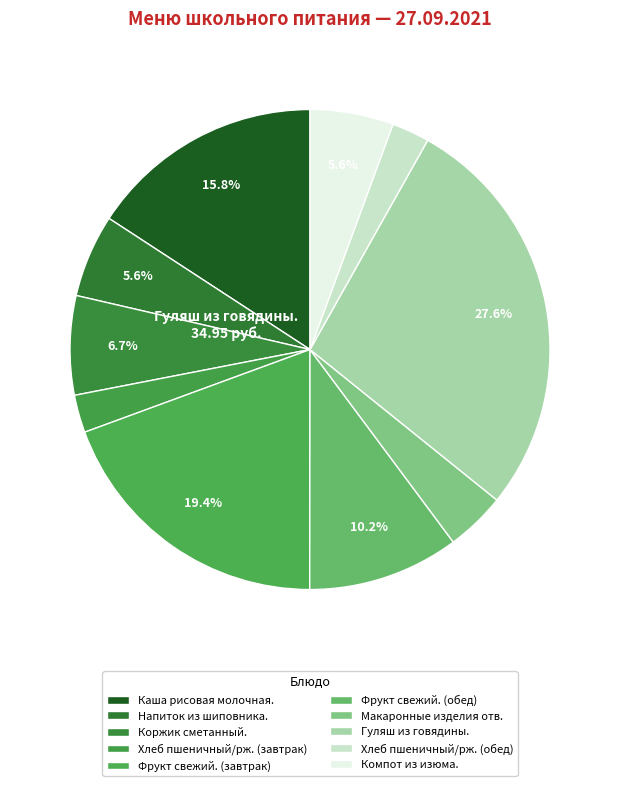

Count the number of slices in the pie.

10